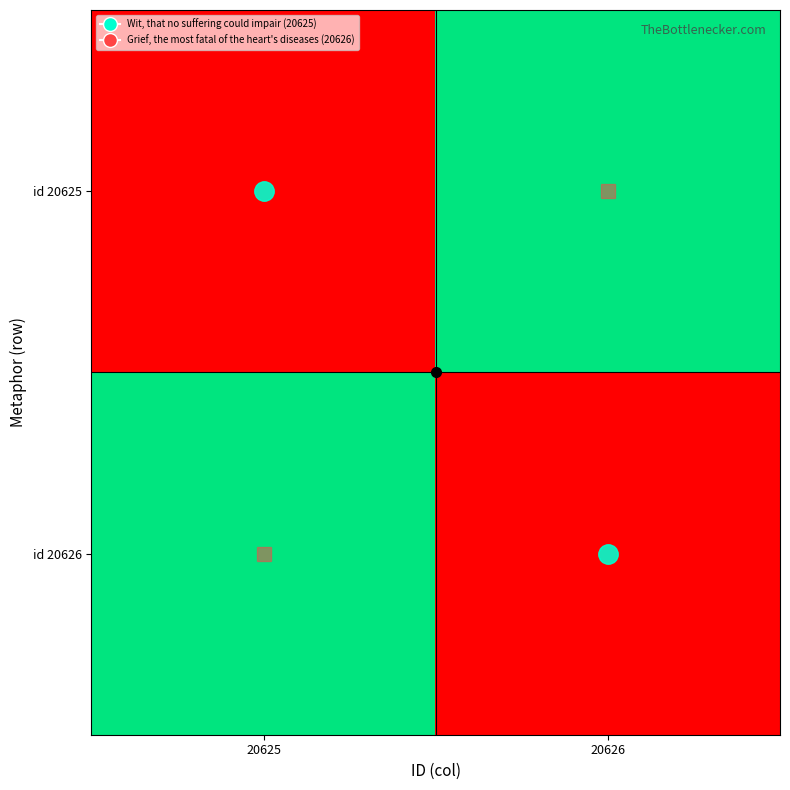

Rank the series at 20625 from lowest to highest value.

id 20625, id 20626